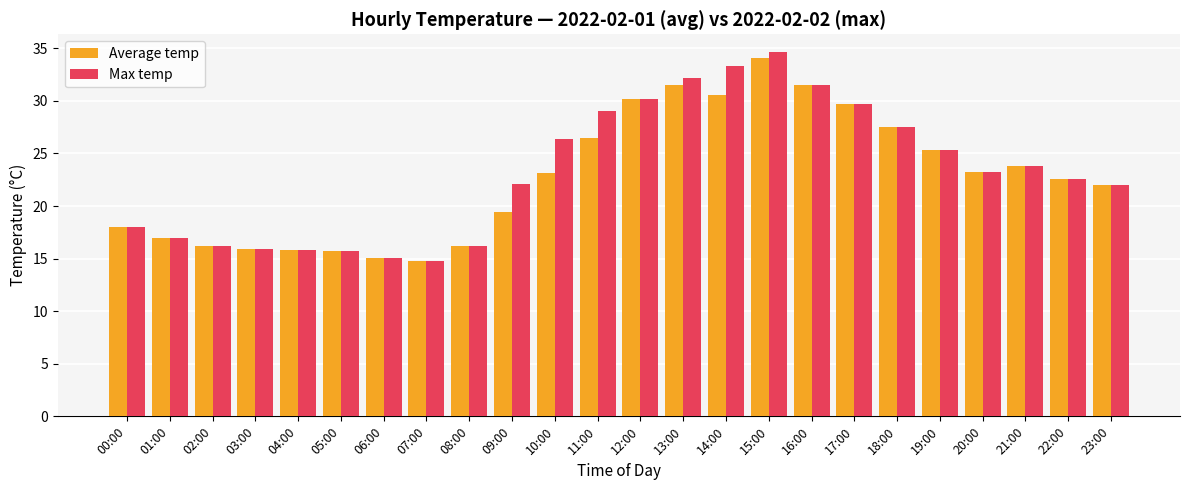

Which series has the widest spread of values?

Max temp